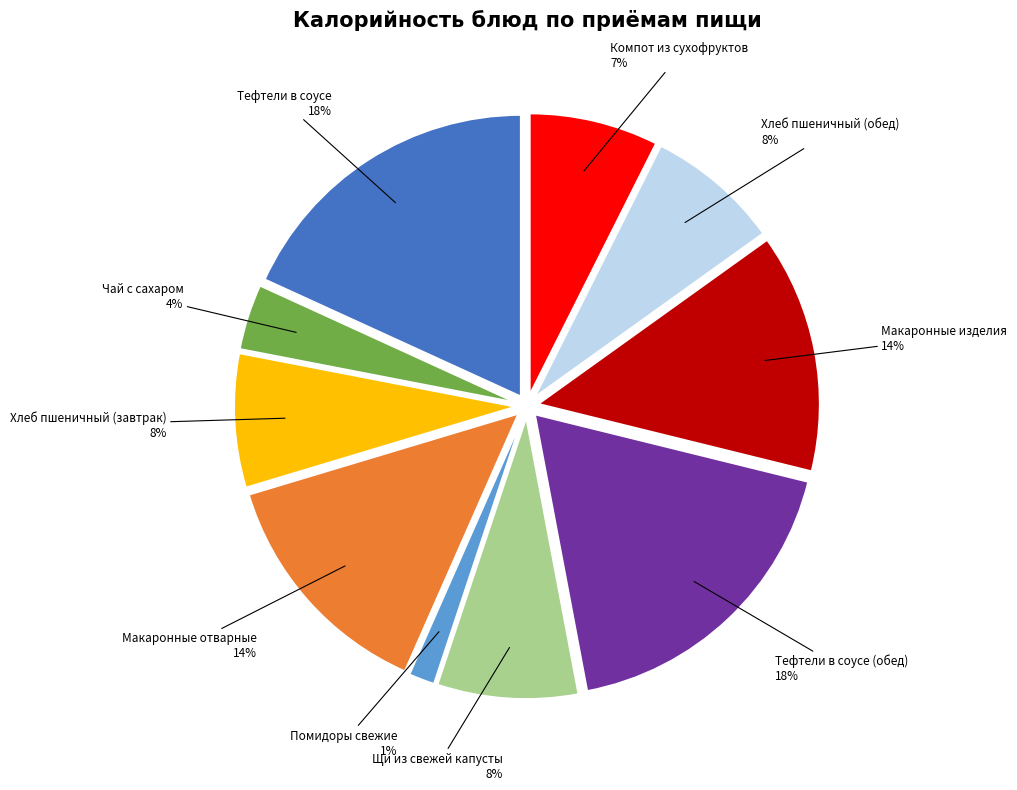

Which category has the smallest portion of the pie?

Помидоры свежие